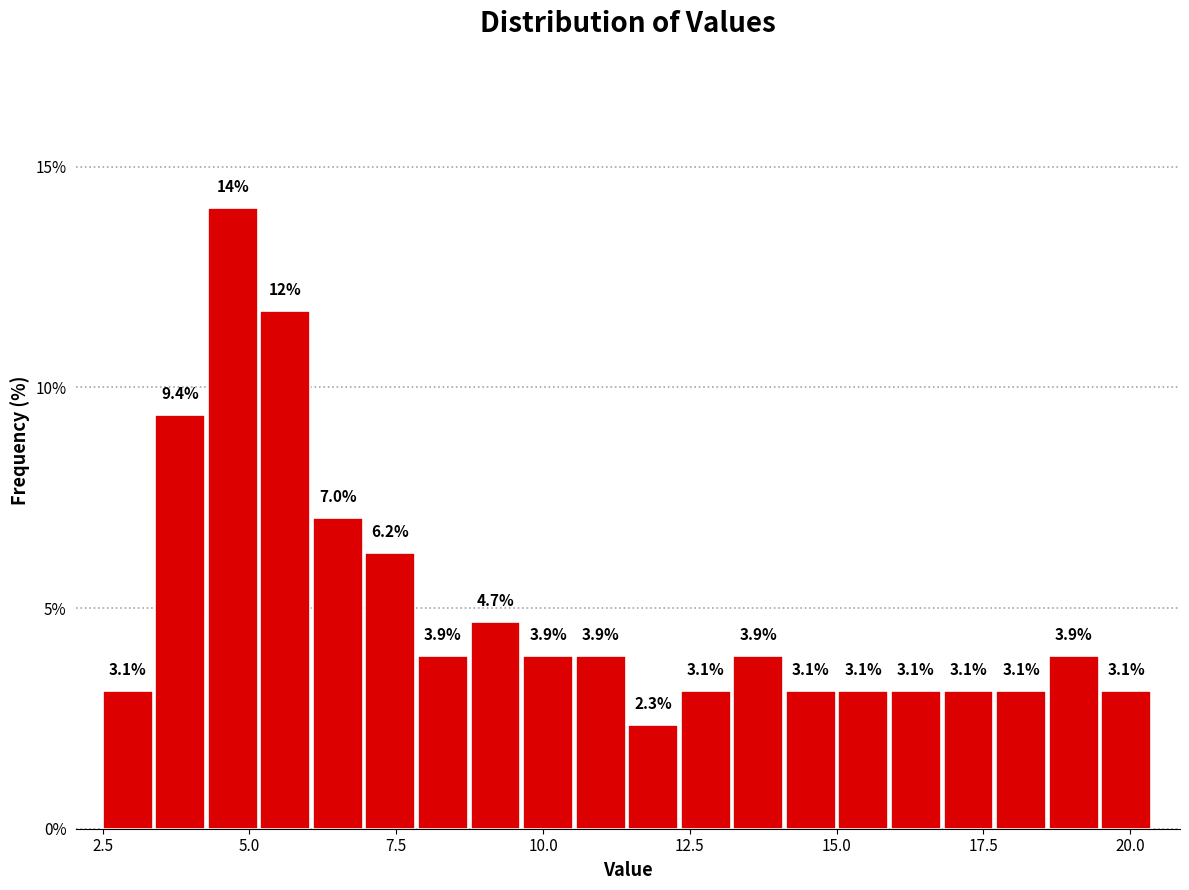

Around what value on the x-axis is the tallest bar? Give the approximate position of its centre, as read against the axis.

4.5